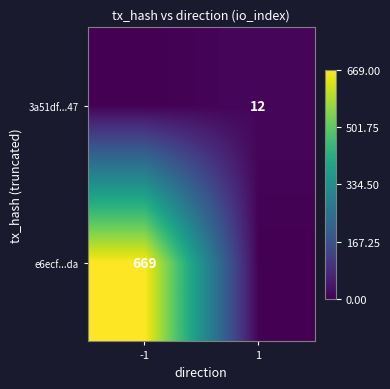

The value of e6ecf...da at -1 is 669. True or false?

True